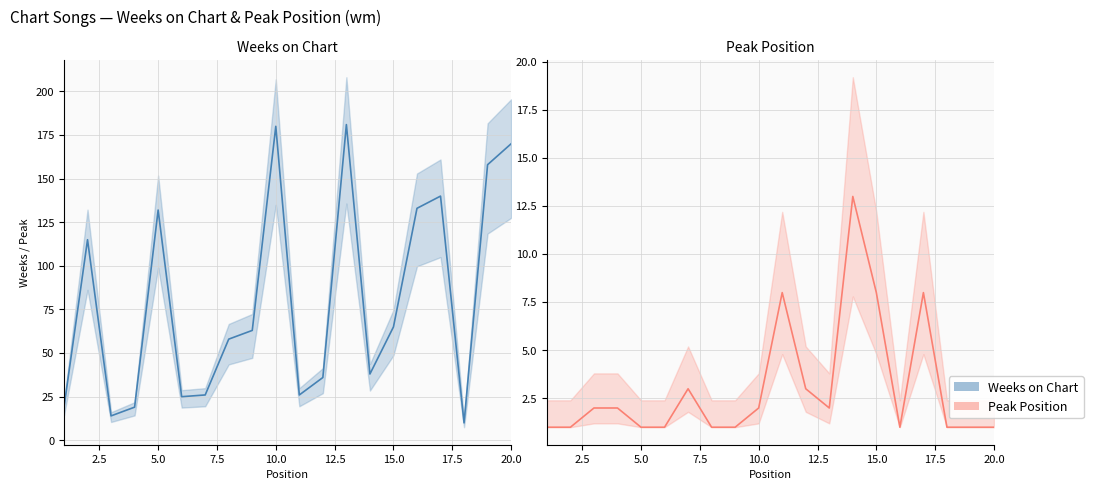

The Weeks on Chart series shows 97 at 20.0. True or false?

False